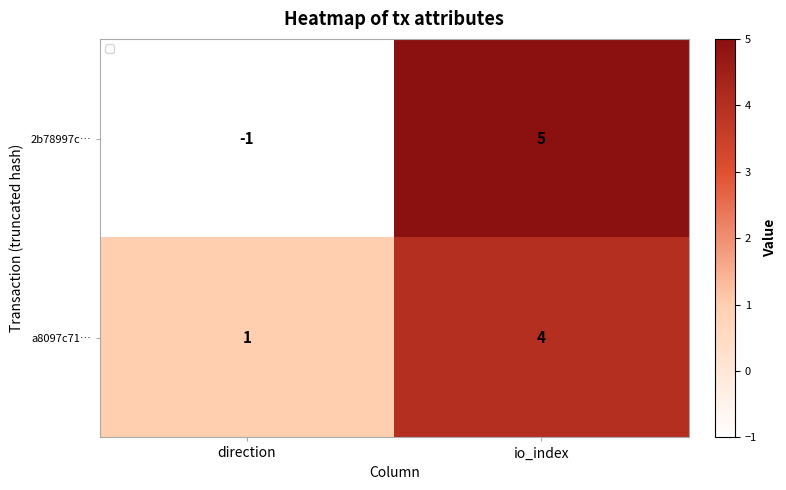

What is the spread (max minus min) of values at io_index?

1